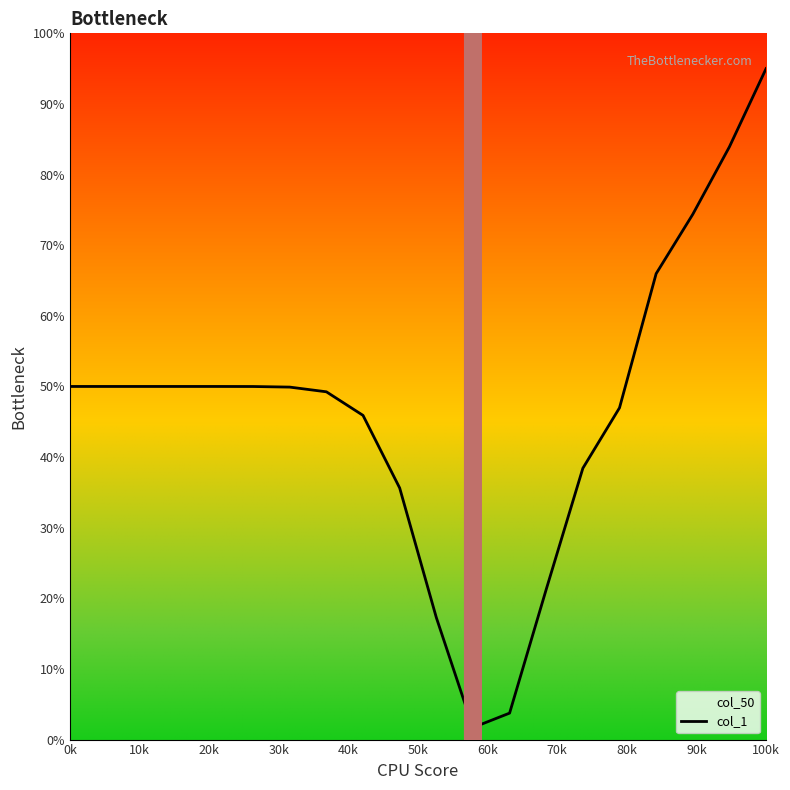

What is the sum of all values?

929.4